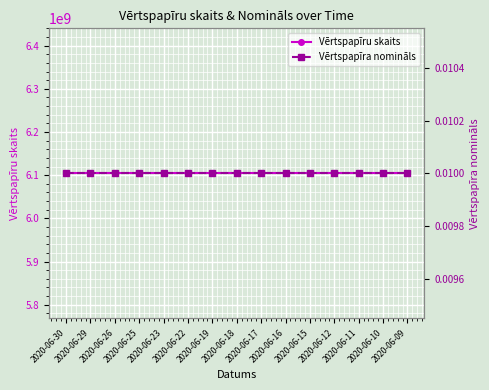

Read the Vērtspapīru skaits value at 2020-06-29.

6104382980.0